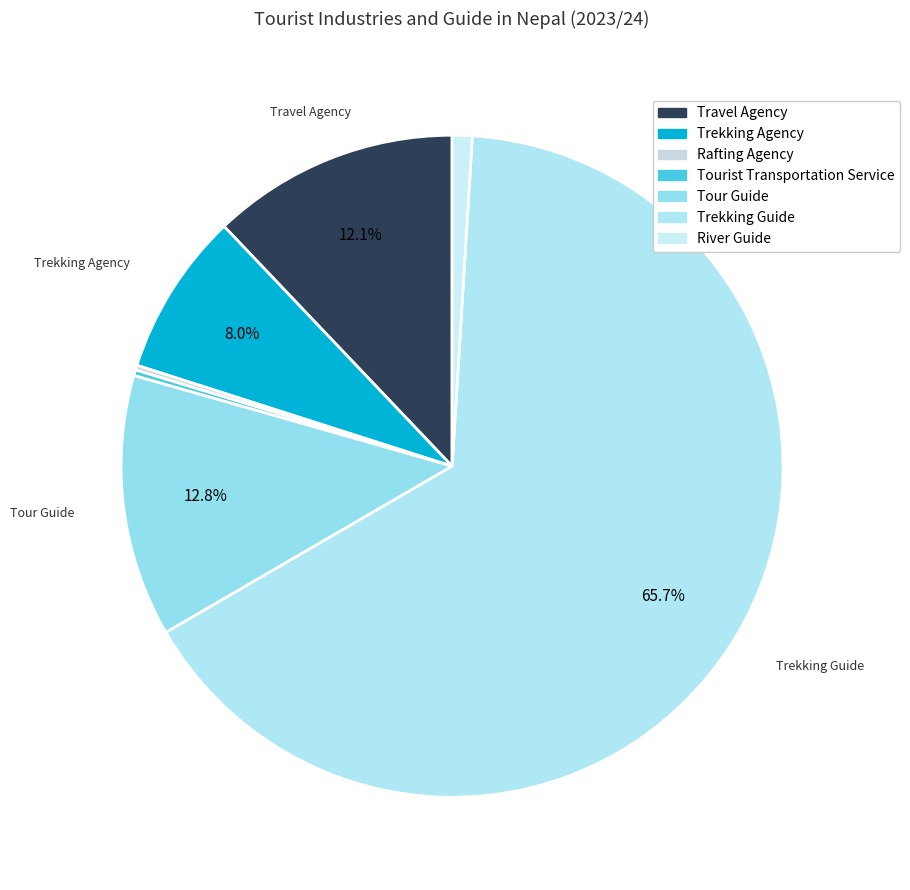

To the nearest percent, what is the combined percentage of River Guide and Rafting Agency?

1%